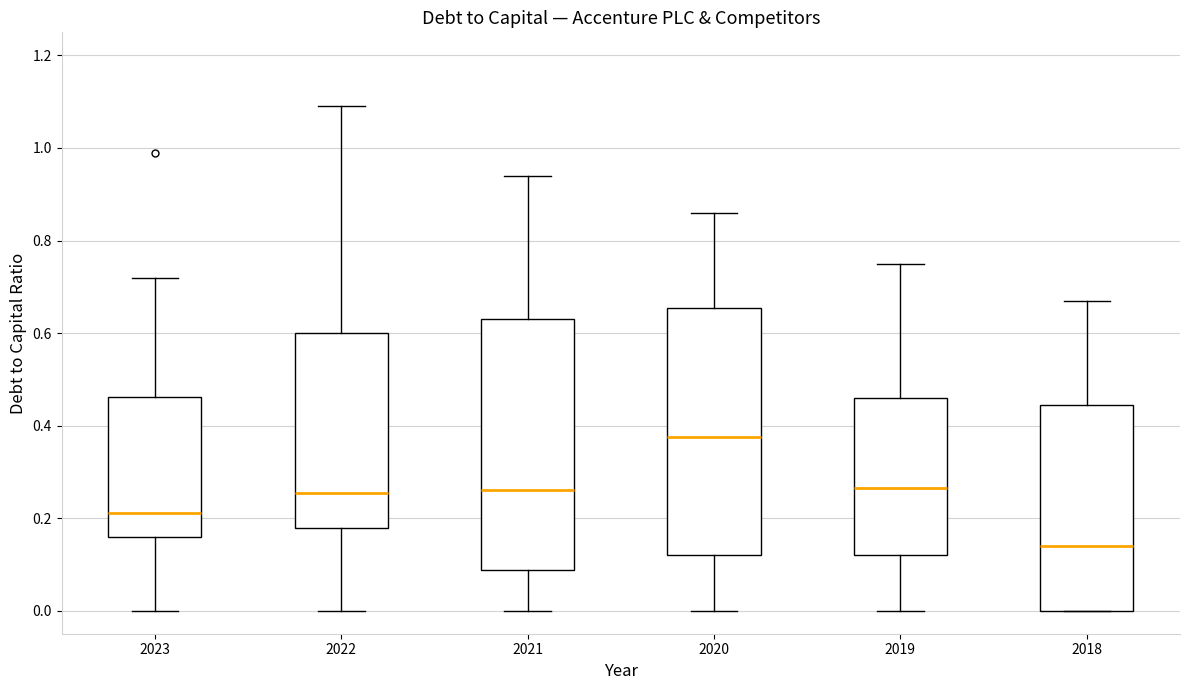

Which box has the lowest median line?

2018